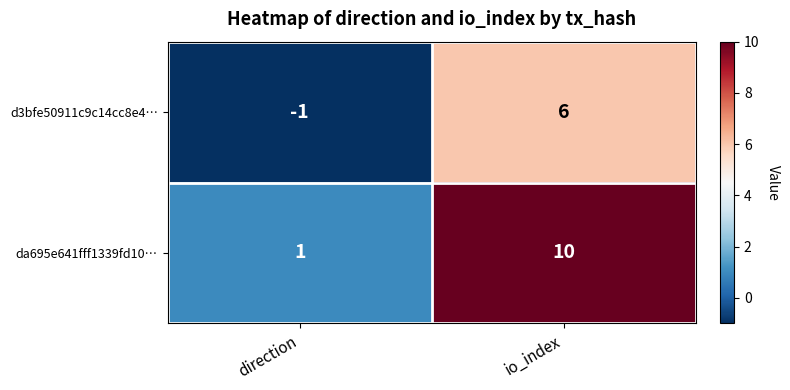

The value of d3bfe50911c9c14cc8e4… at direction is -1. True or false?

True